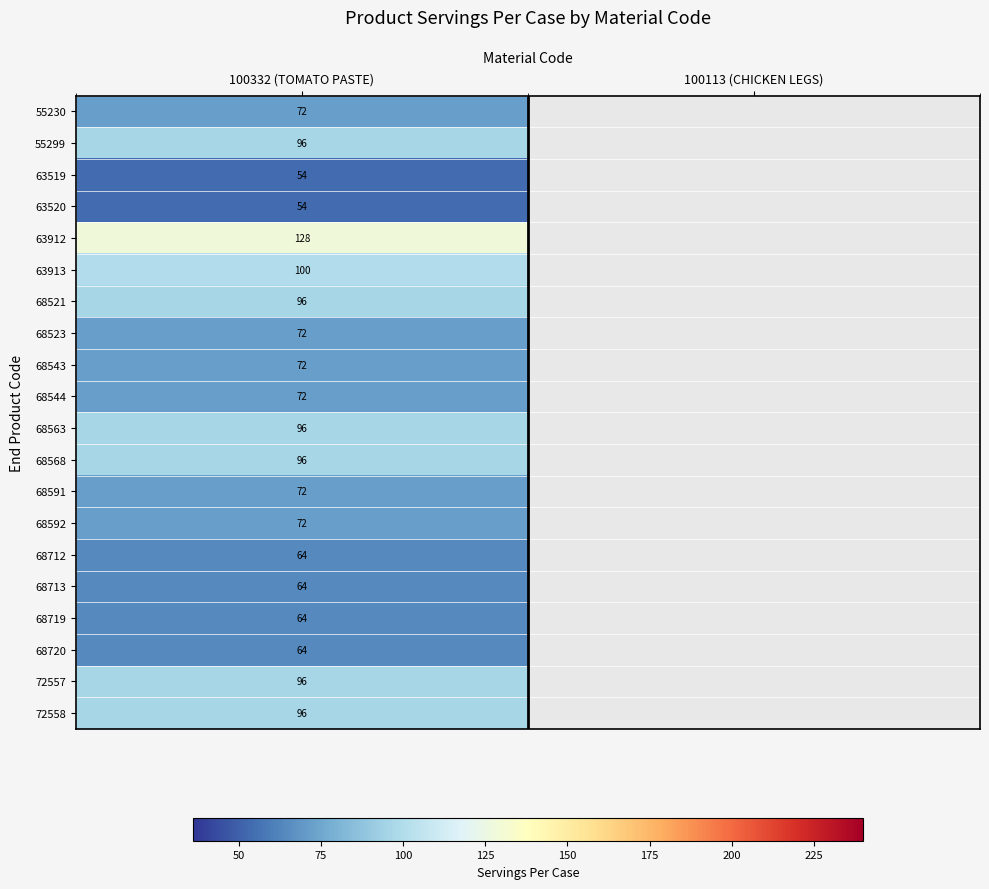

What is the maximum value shown in the chart?

128.0